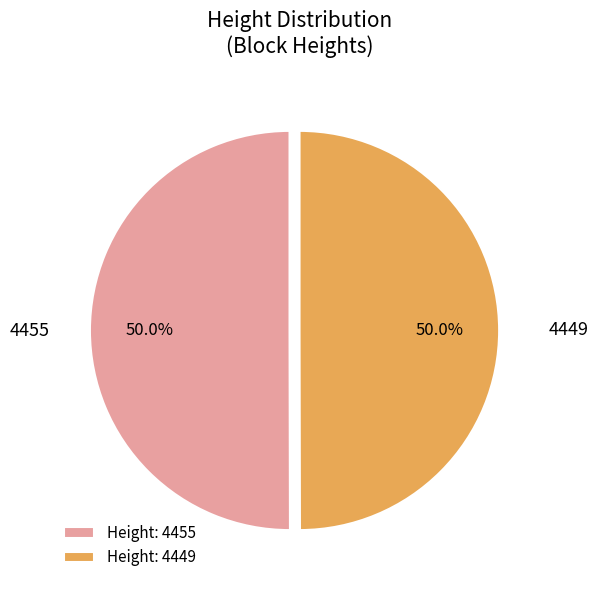

How much of the chart is everything except 4455?

50.0%